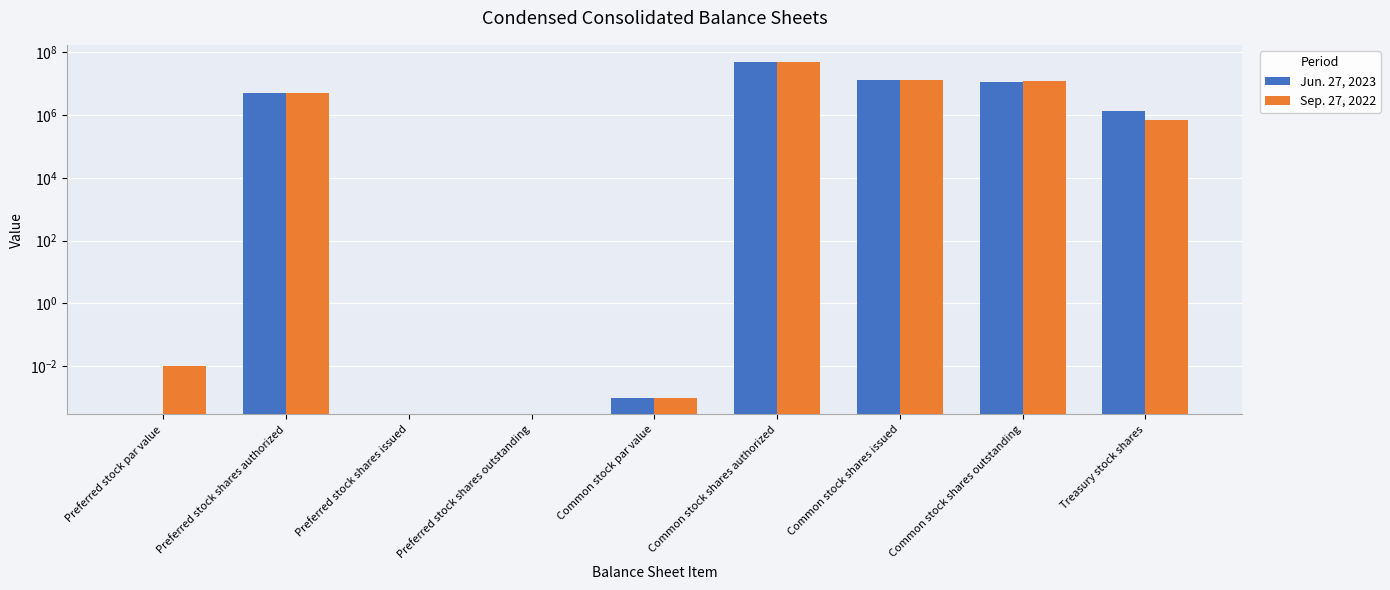

How many bars are there in each group?

2